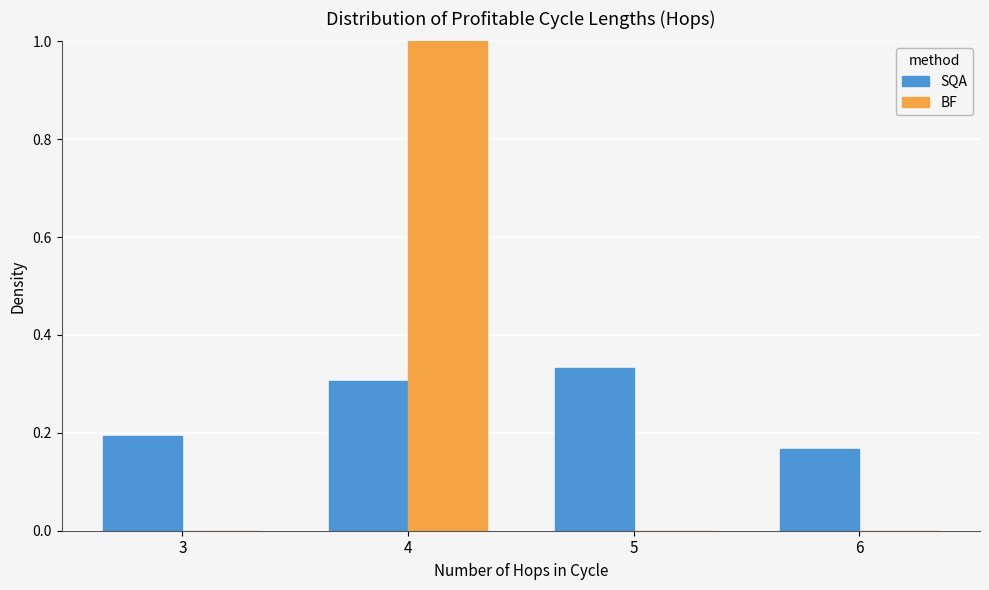

Is the value of SQA at 5 greater than the value of BF at 3?

Yes